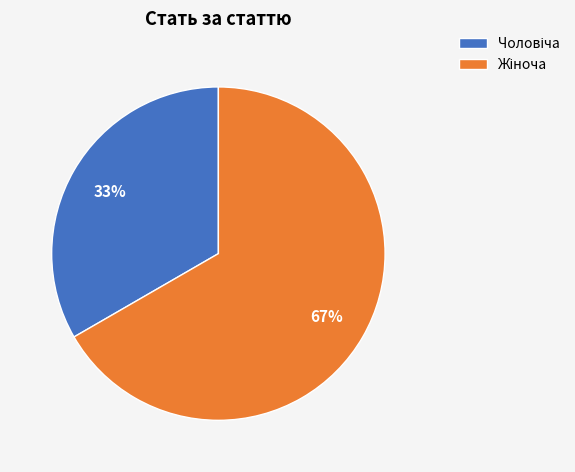

To the nearest percent, what is the average slice percentage?

50%